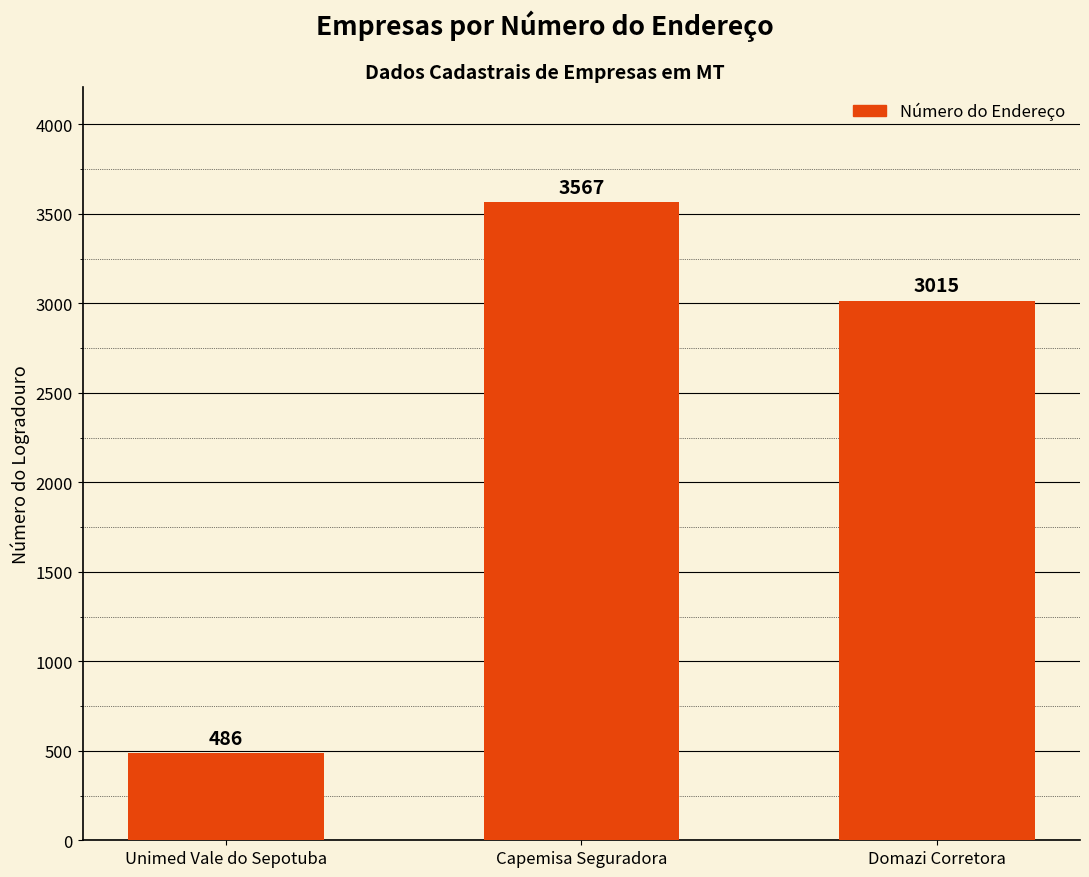

What is the change in value from Unimed Vale do Sepotuba to Domazi Corretora?

+2529